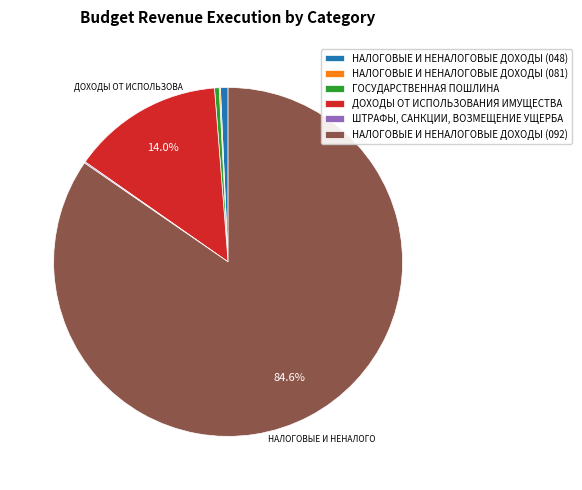

True or false: ДОХОДЫ ОТ ИСПОЛЬЗОВАНИЯ ИМУЩЕСТВА accounts for 14% of the total.

True